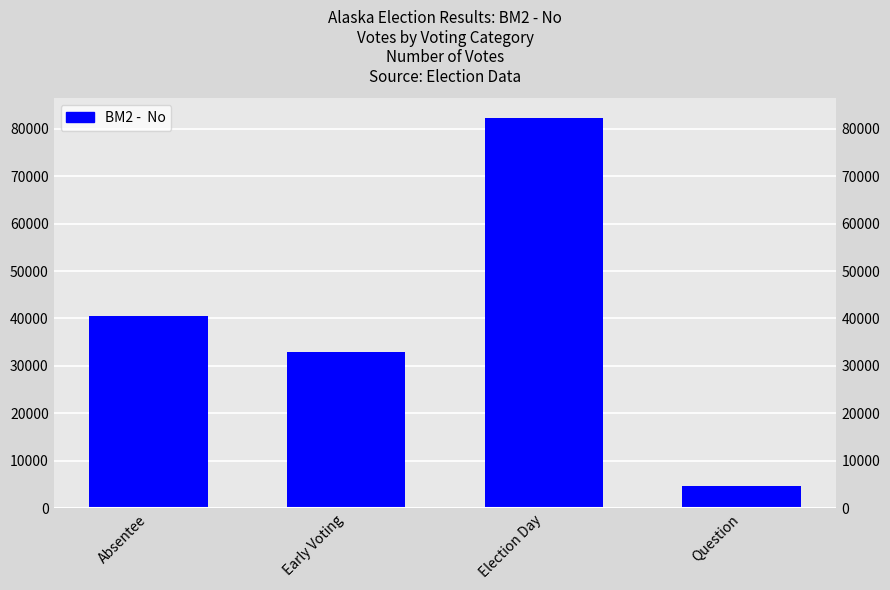

What is the approximate value at Election Day?

82269